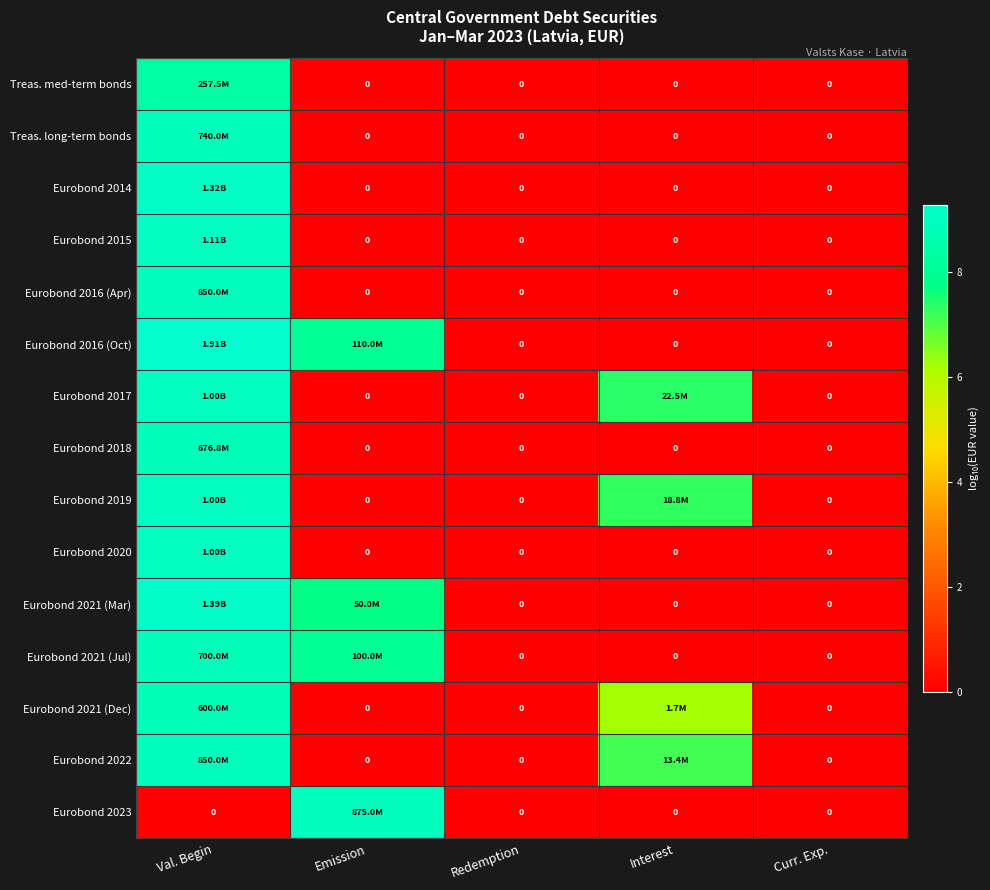

At how many categories does at least one series exceed 3?

3